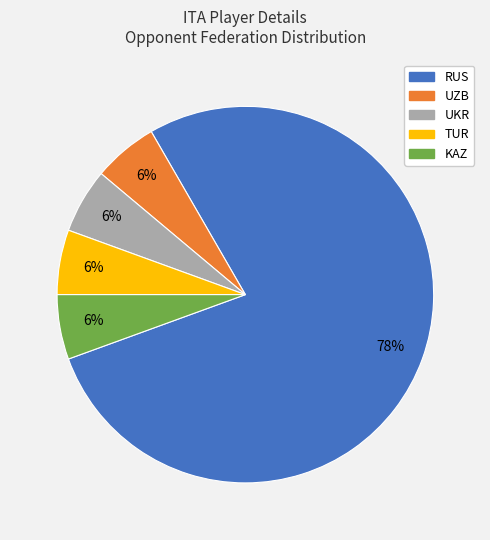

Which slice represents more than half of the pie?

RUS